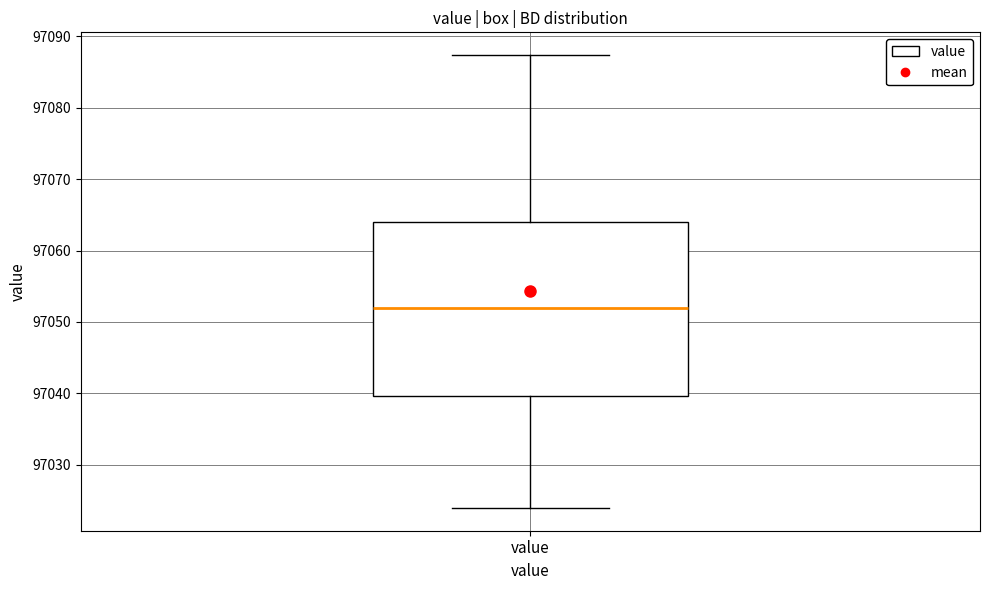

Transcribe this box plot: give where the median line is, the range the box spans, and where the two whiskers end, as read against the y-axis. The values are not printed on the chart, so give them approximately, as read against the axis.

median 97052, box 97040 to 97064, whiskers 97024 to 97087